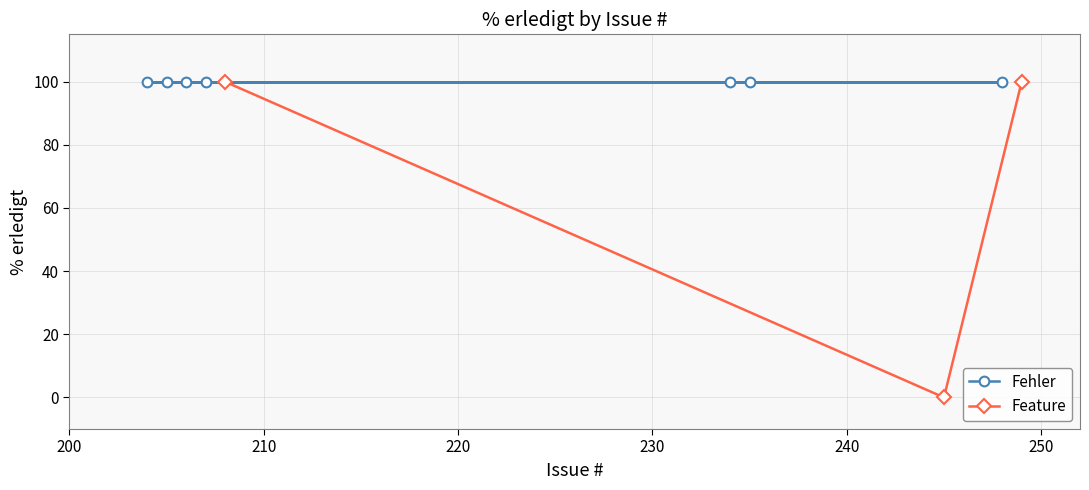

How many values in Feature are above zero?

2